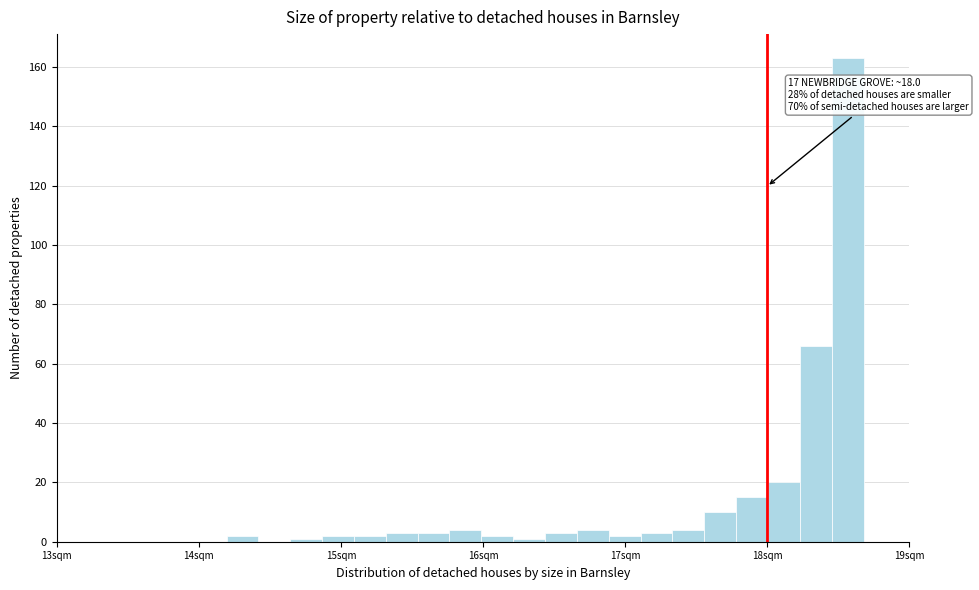

Read against the x-axis, roughly where is the centre of the tallest bar?

18.6